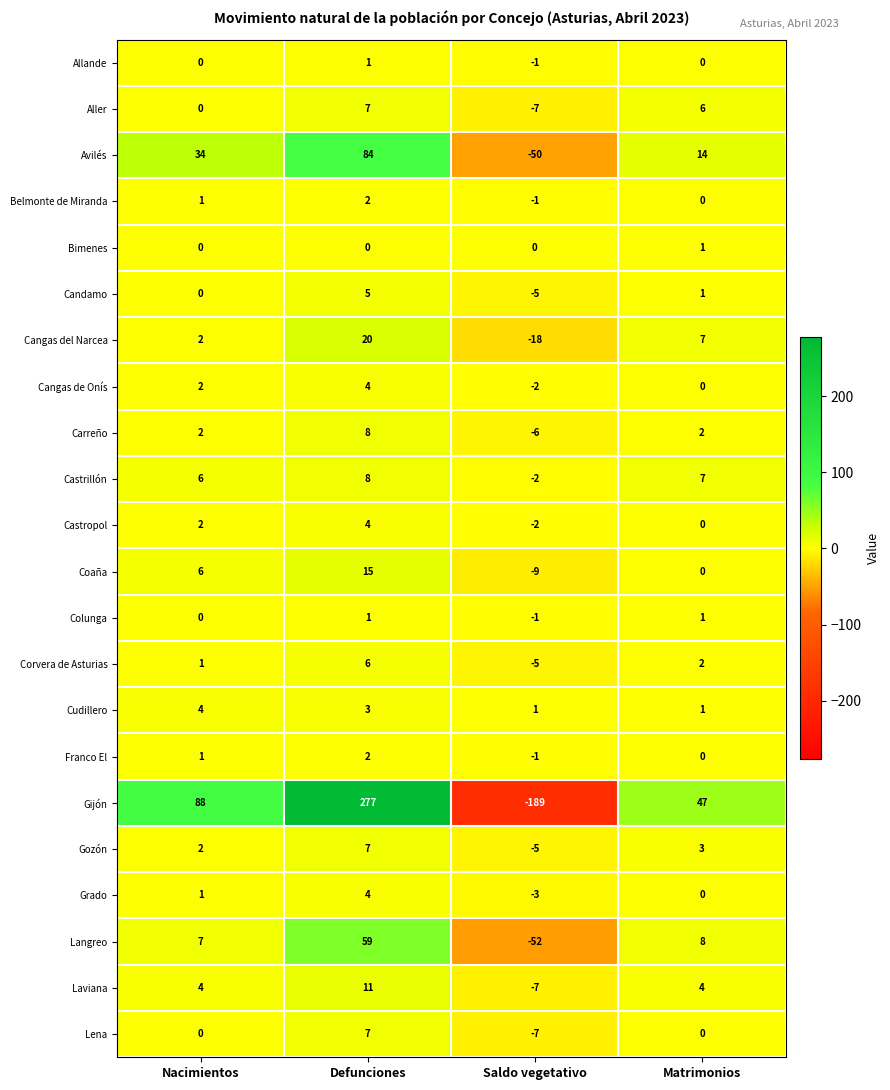

Read the Grado value at Defunciones.

4